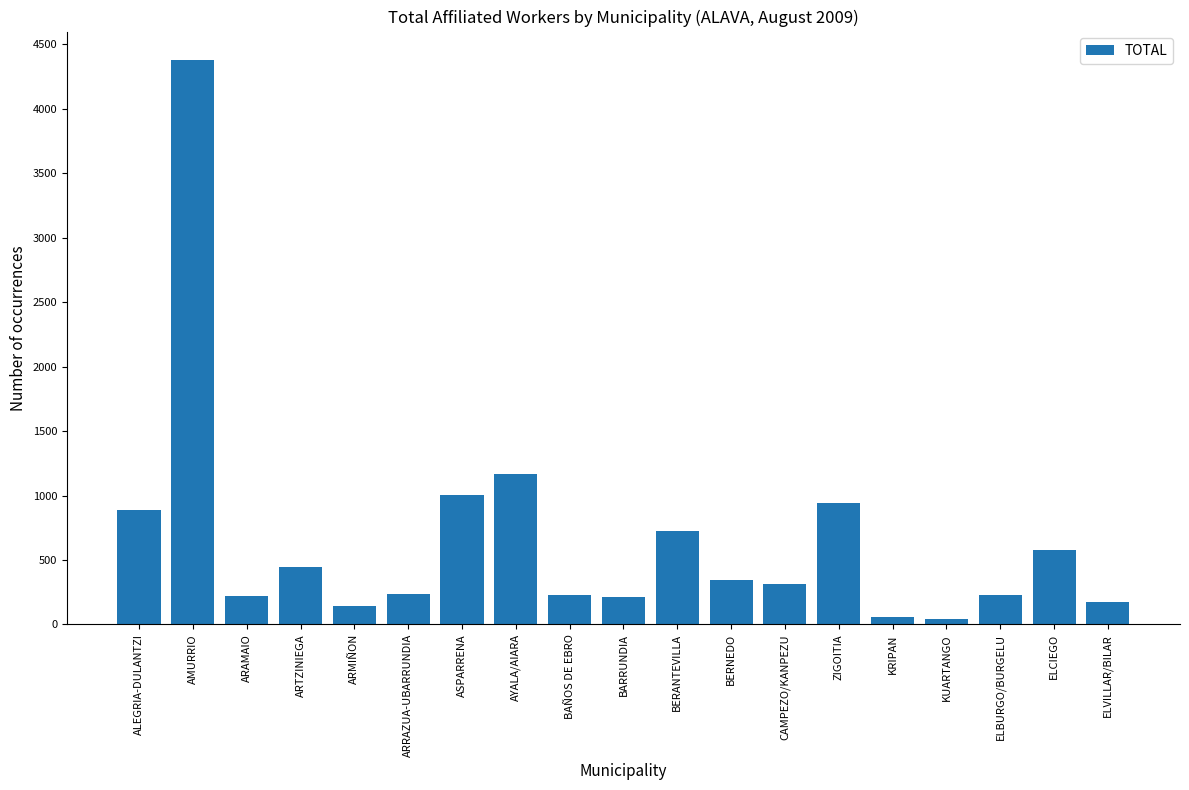

Which category has the highest value across all series?

AMURRIO